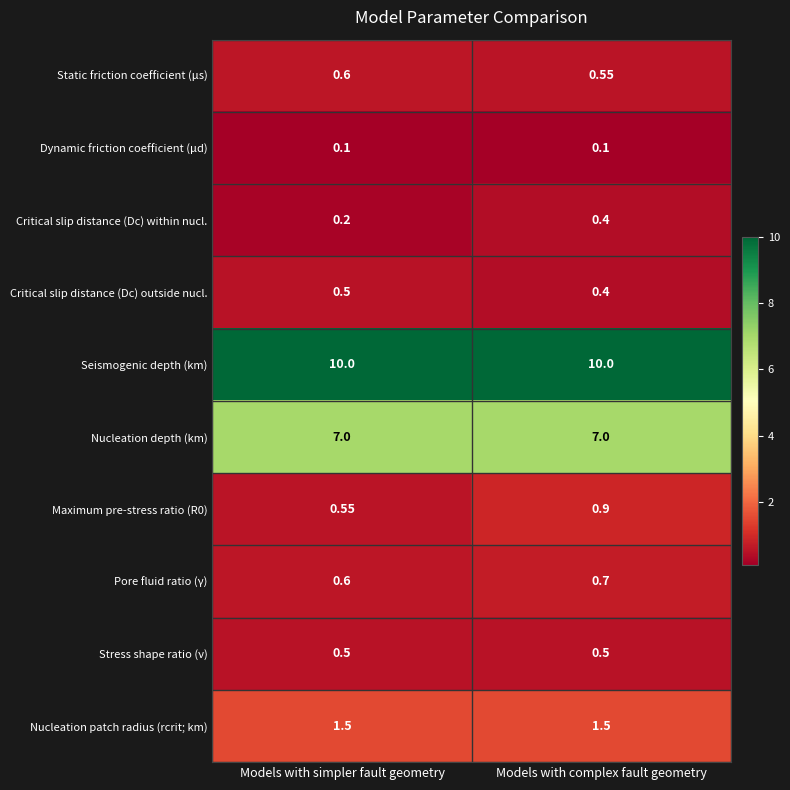

Rank the categories by Critical slip distance (Dc) within nucl. value from lowest to highest.

Models with simpler fault geometry, Models with complex fault geometry